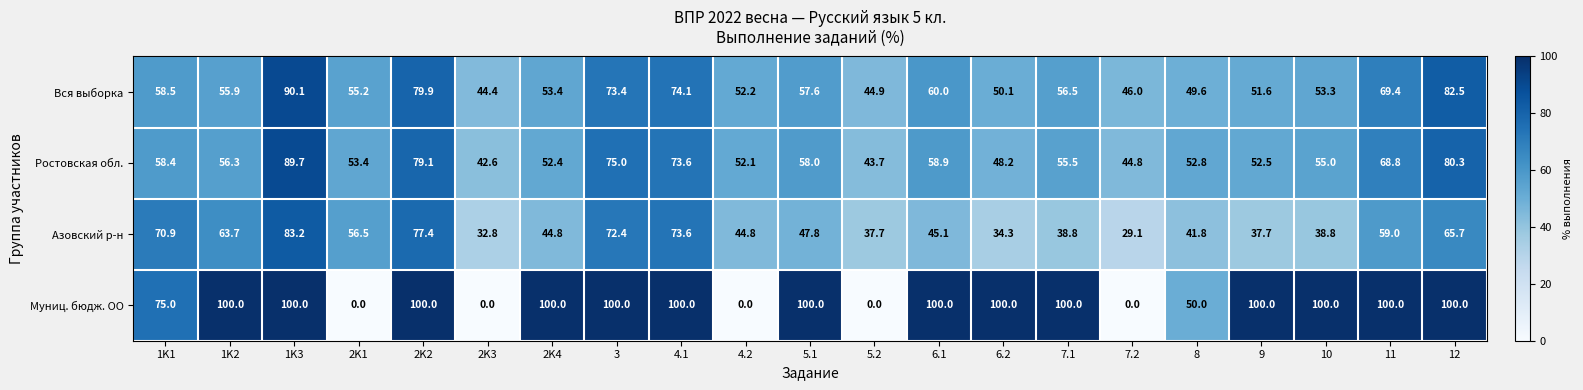

At which label does Ростовская обл. first exceed 55?

1K1